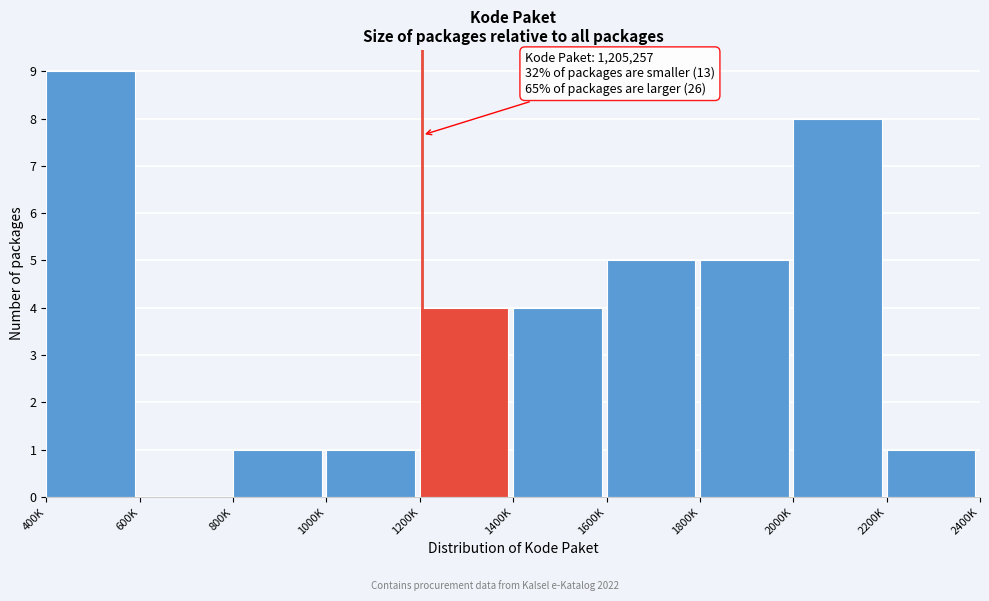

Reading right to left, extract all data points from this chart.

2200K=1	2000K=8	1800K=5	1600K=5	1400K=4	1200K=4	1000K=1	800K=1	600K=0	400K=9